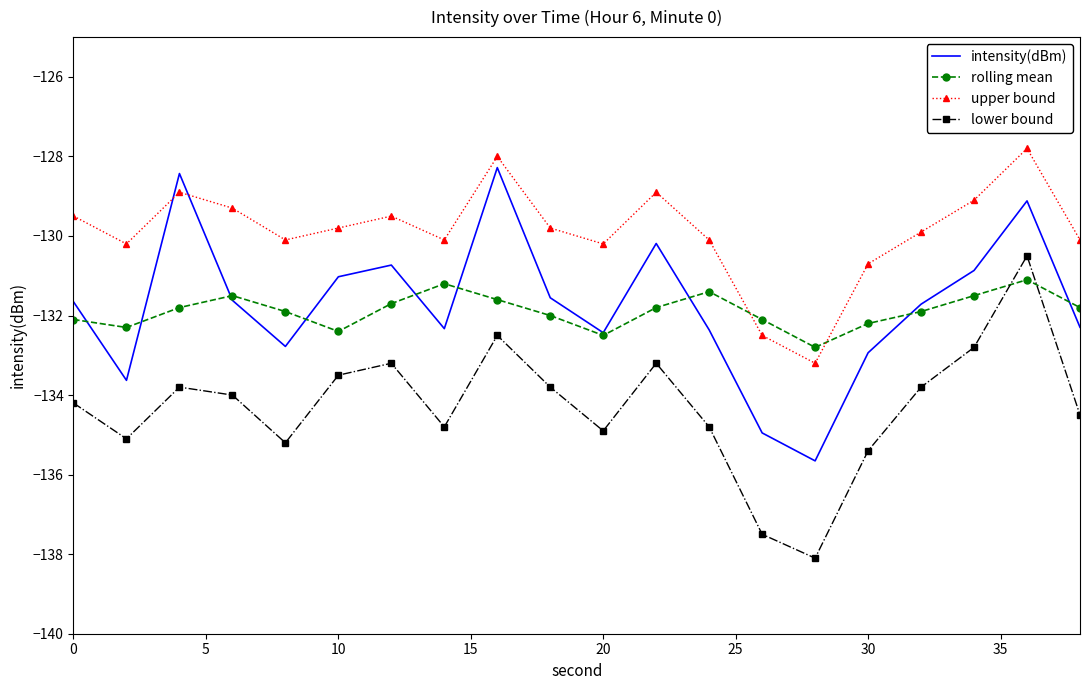

What is the minimum value for lower bound?

-138.1